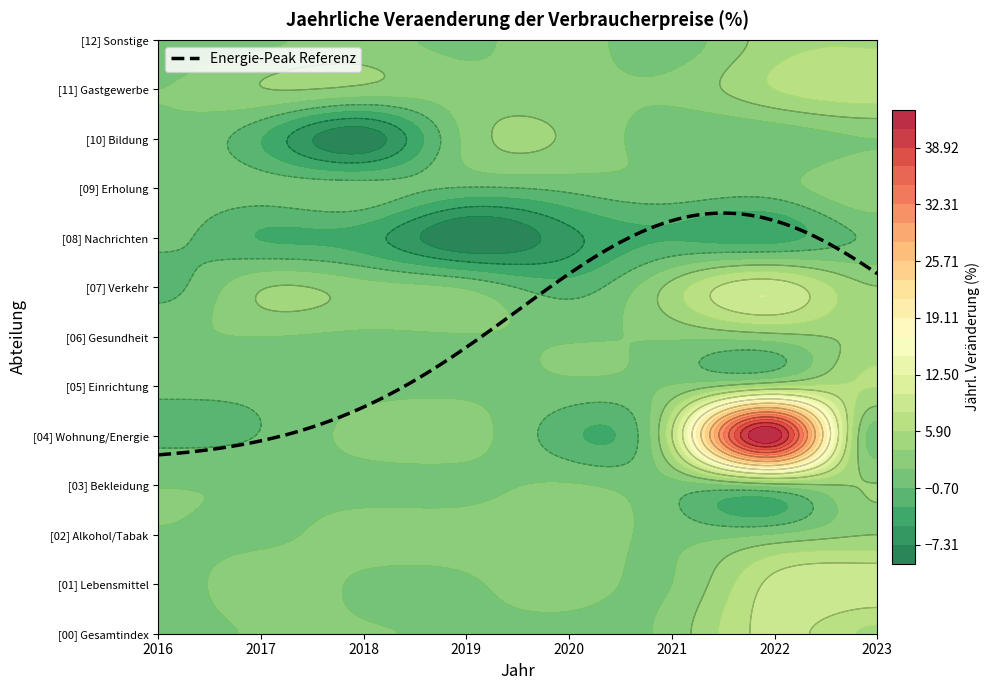

What value does the [08] Nachrichten series have at 2?

-4.0